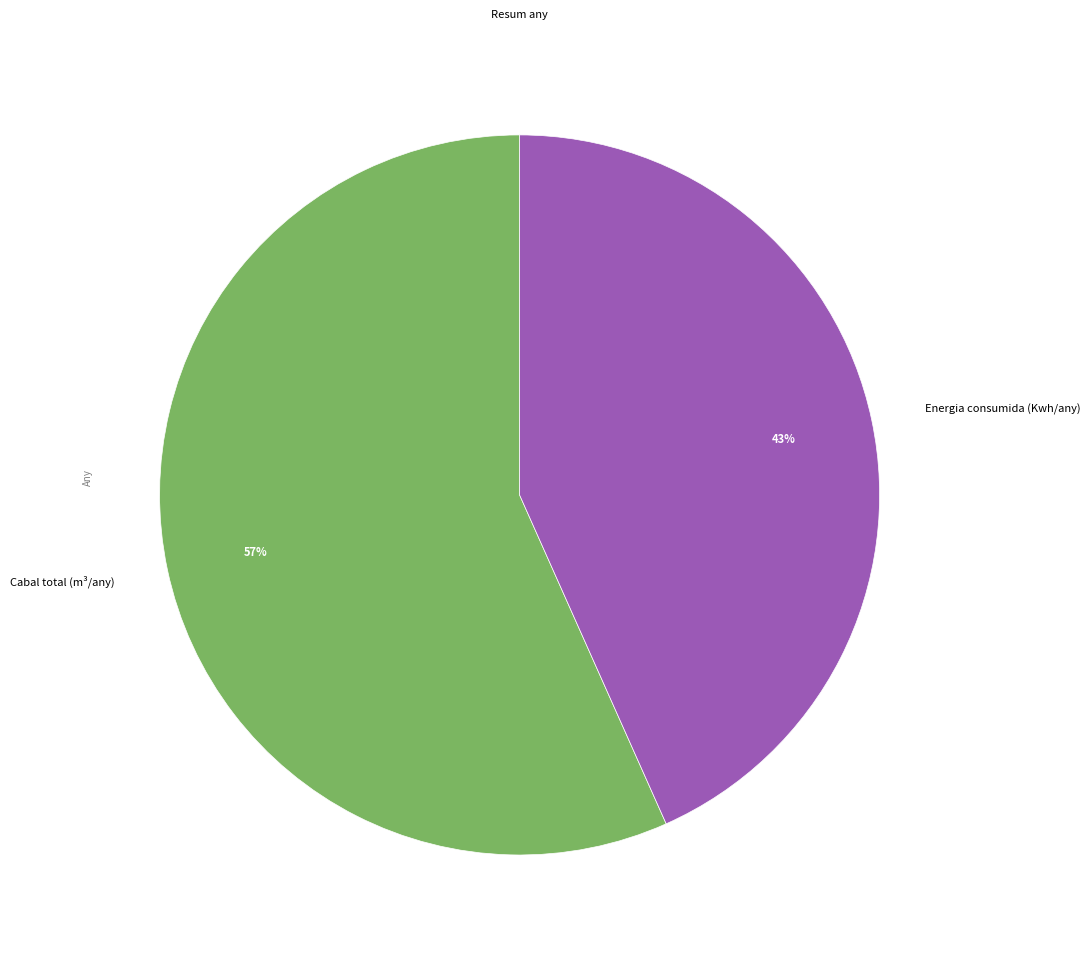

To the nearest percent, what is the average slice percentage?

50%